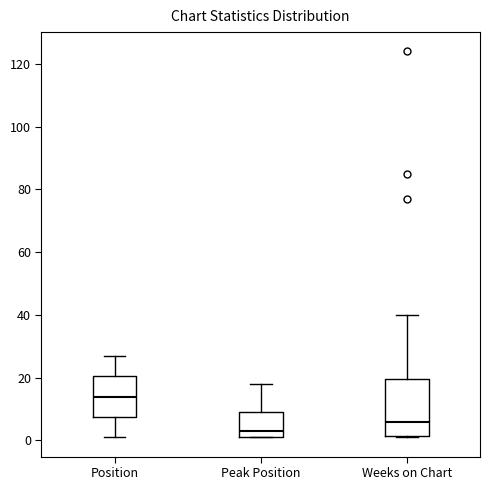

Reading left to right, read every box against the y-axis: the position of its median line, the range the box covers, and the ends of its whiskers. The values are not printed on the chart, so give them approximately, as read against the axis.

Position: median 14, box 8 to 20, whiskers 2 to 28
Peak Position: median 4, box 2 to 10, whiskers 2 to 18
Weeks on Chart: median 6, box 2 to 20, whiskers 2 to 40